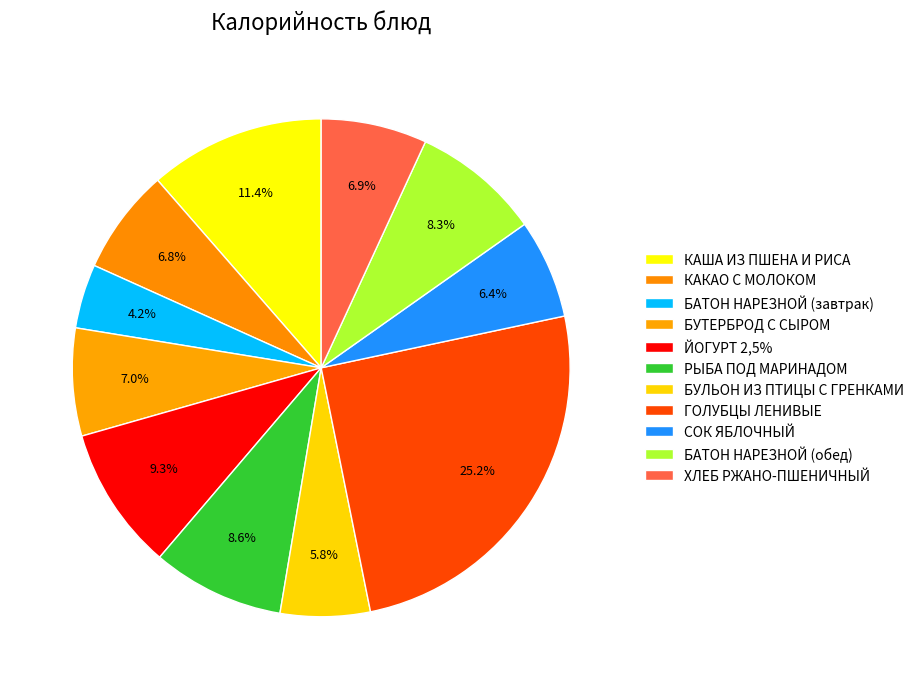

Count the number of slices in the pie.

11